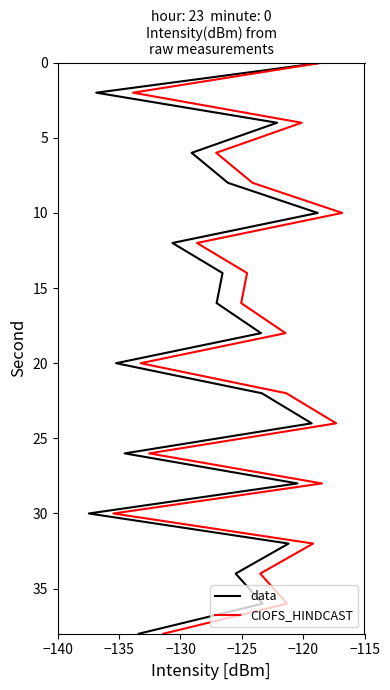

Is it true that data equals 8 at 8?

False